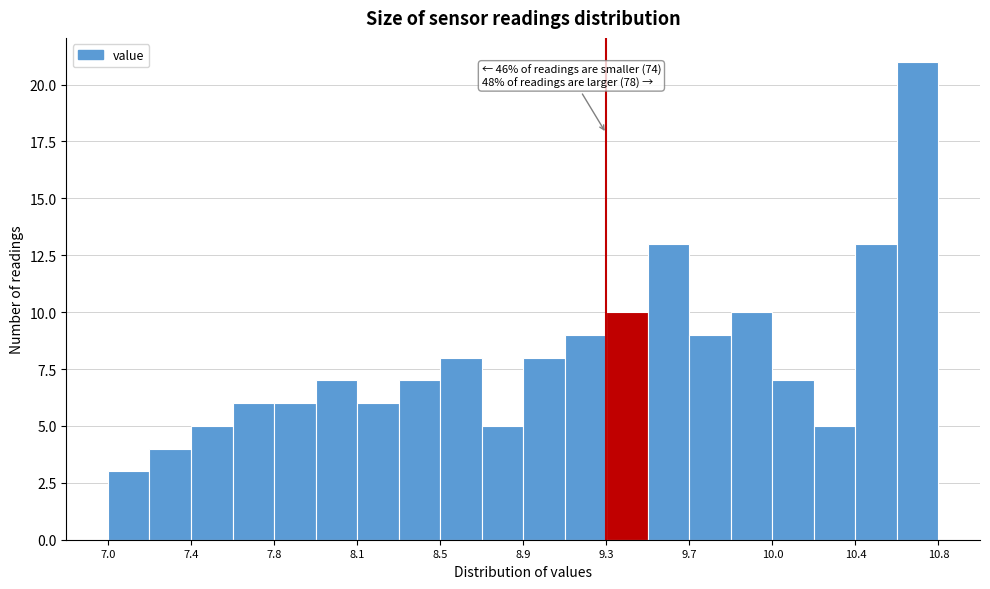

Read against the x-axis, roughly where is the centre of the tallest bar?

10.70